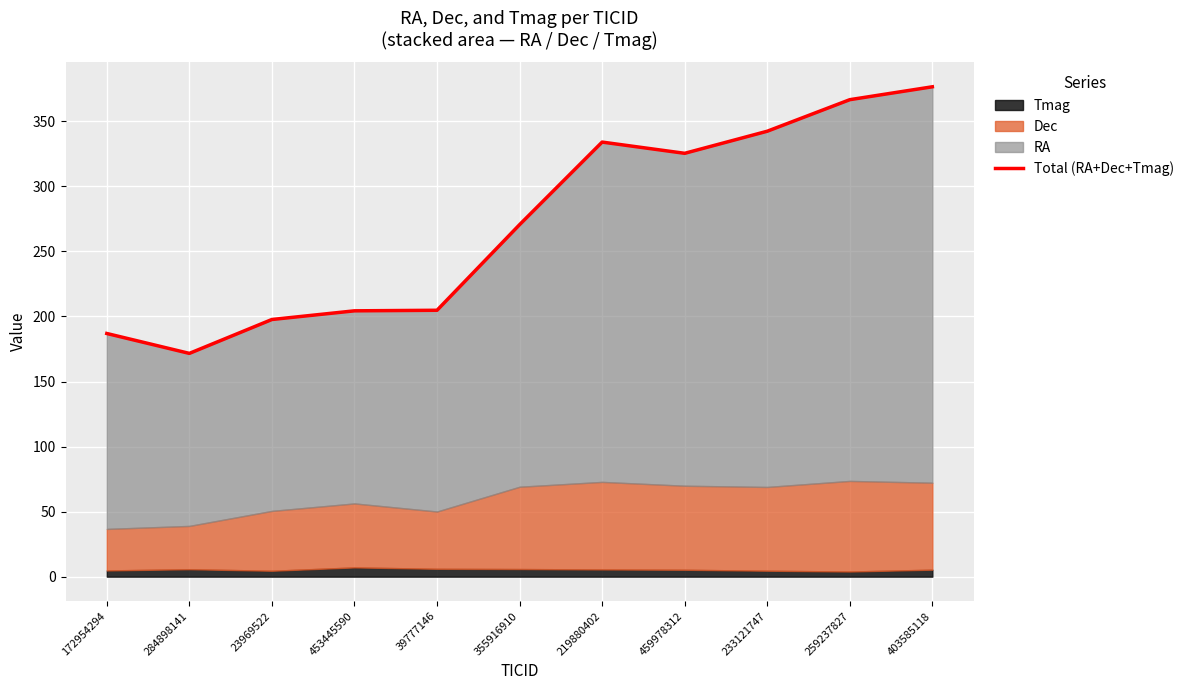

Reading left to right, extract all data points from this chart.

186.9	171.6	197.7	204.4	204.8	270.6	334.1	325.5	342.4	366.7	376.6